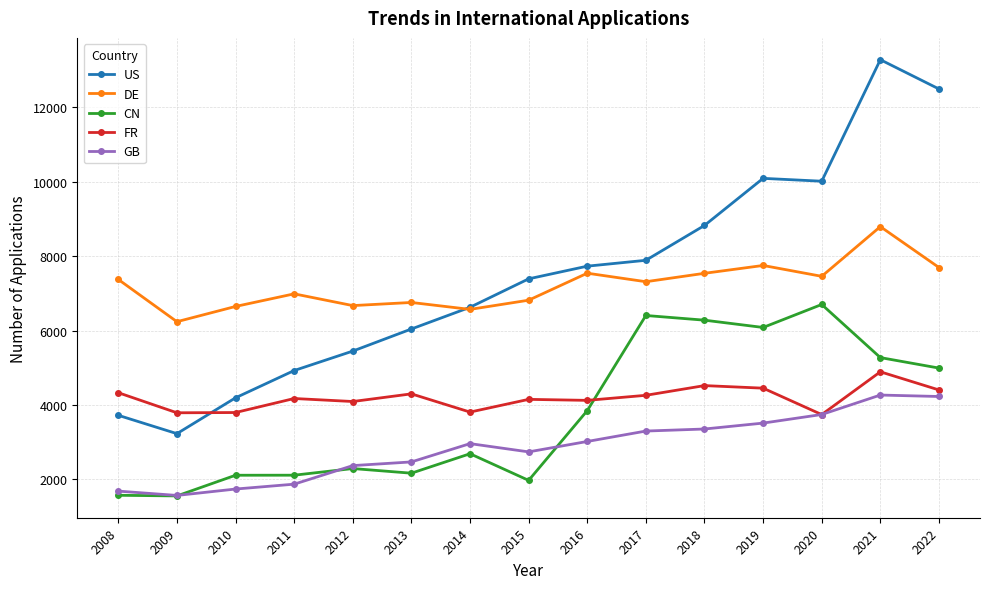

Which series has the largest range (max minus min)?

US